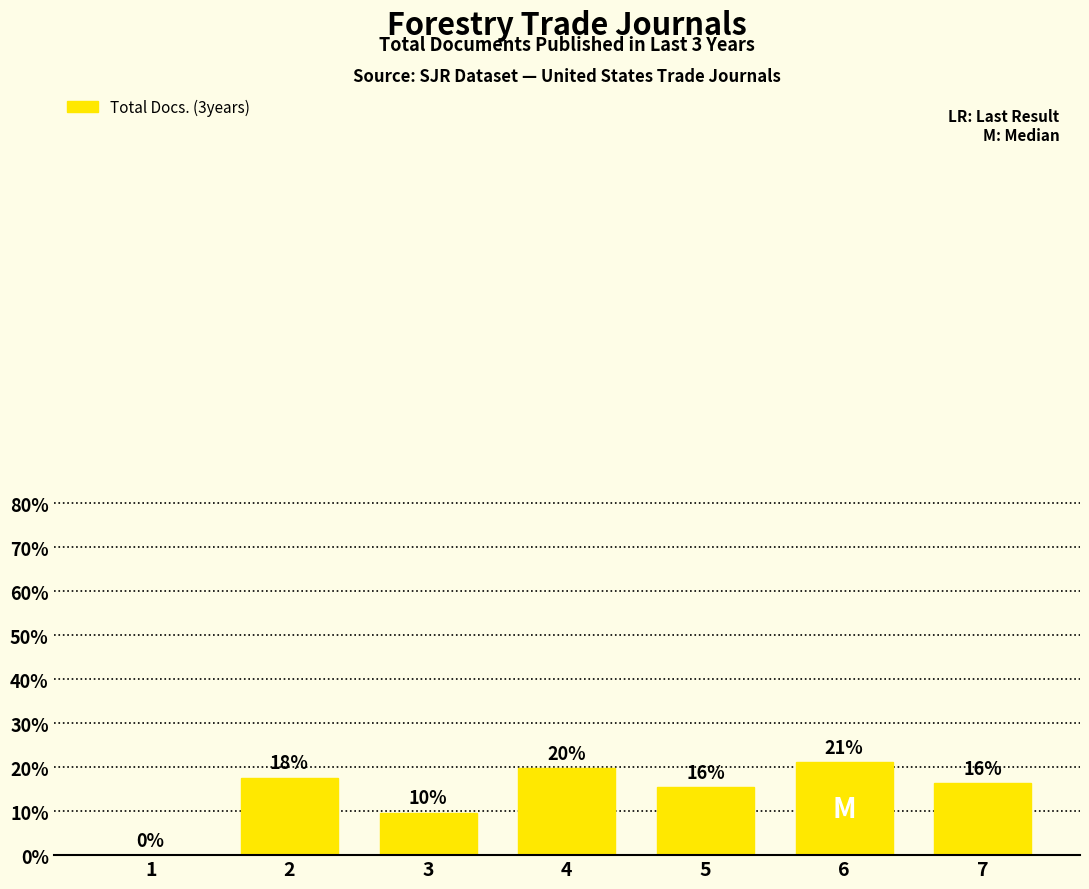

Are the bars horizontal?

No